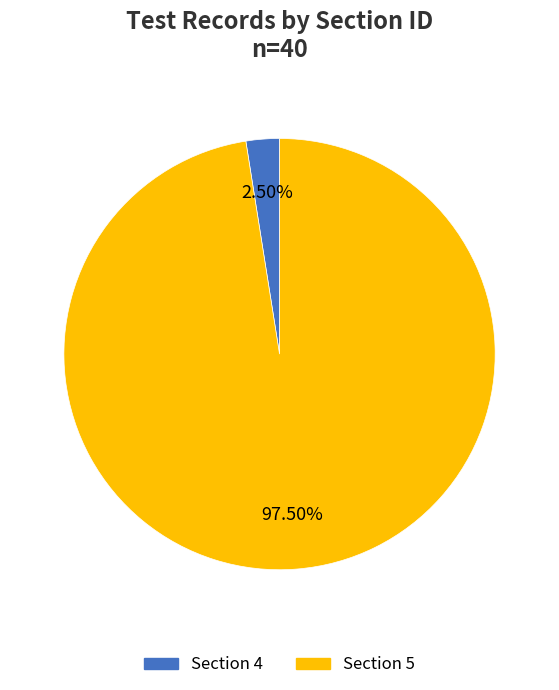

Is there any slice that represents more than half of the pie?

Yes